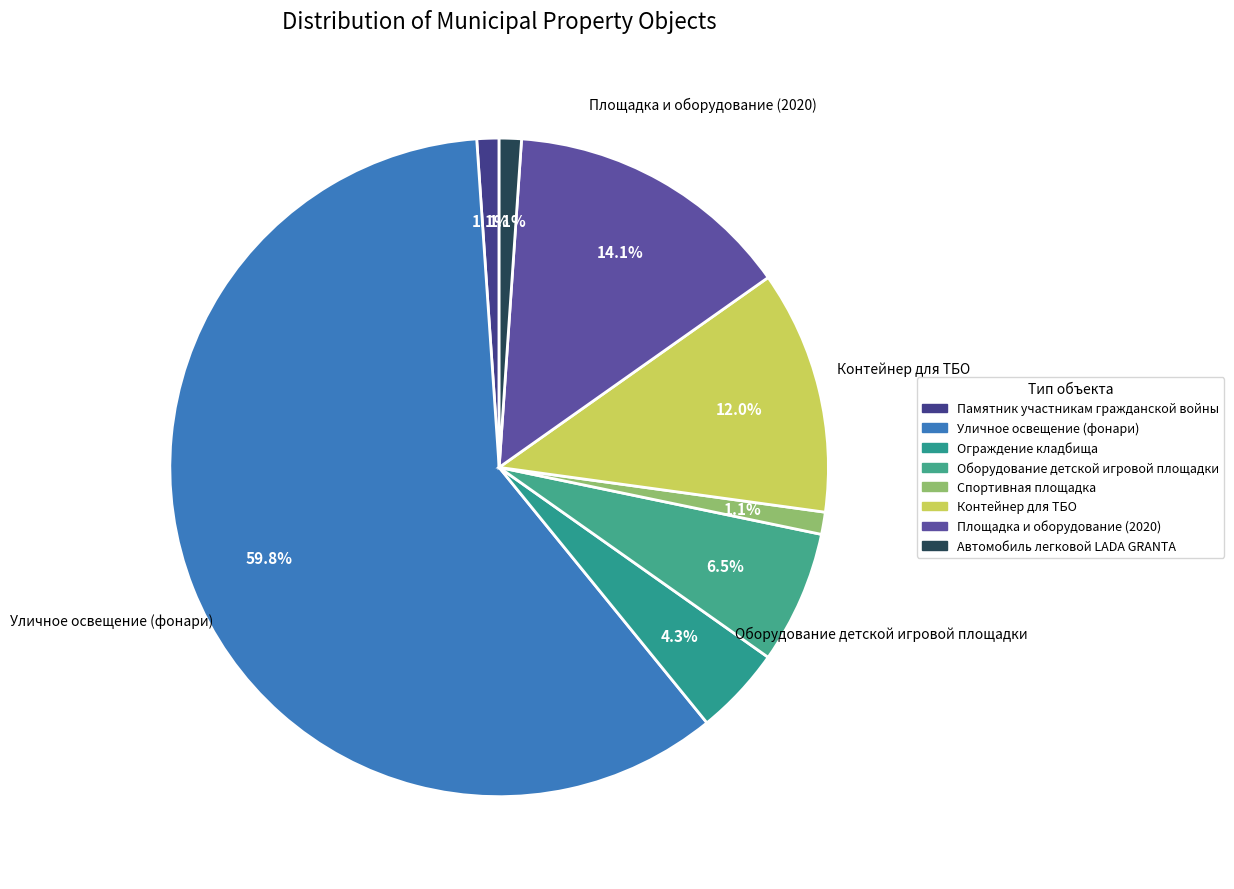

To the nearest percent, what is the average slice percentage?

12%